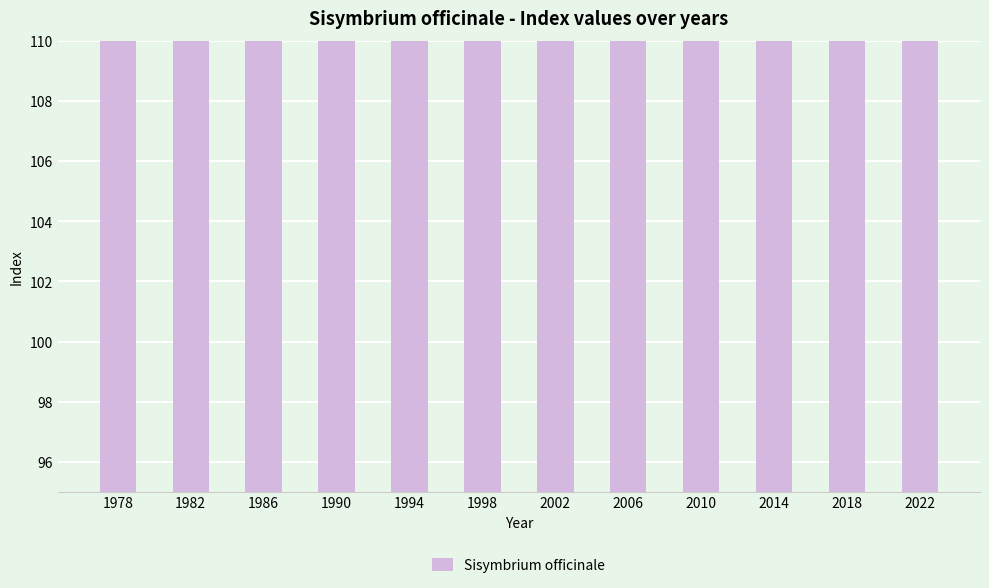

Which label corresponds to the largest value in the chart?

2022